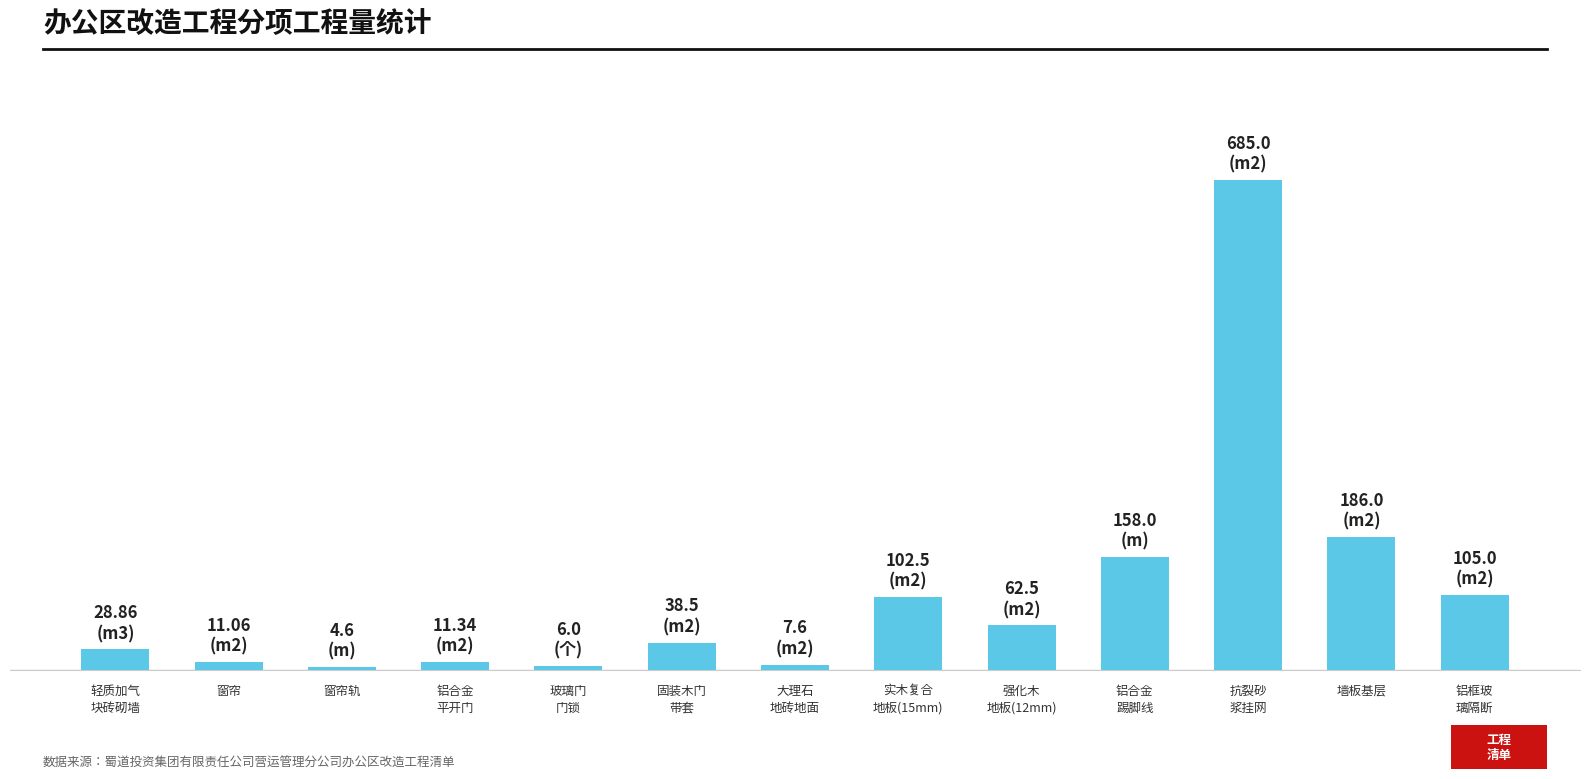

Are the bars horizontal?

No